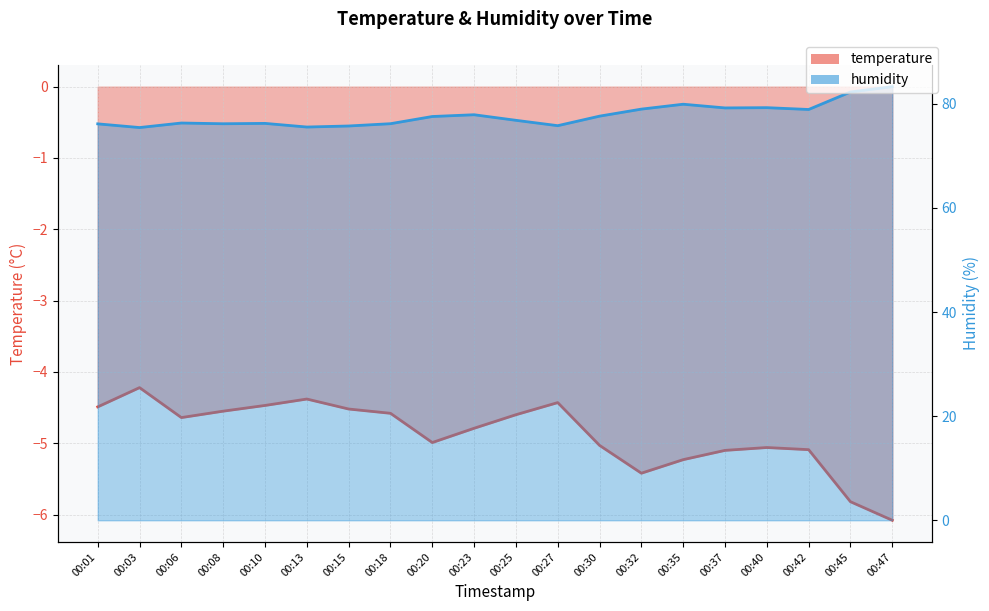

The value of temperature at 00:27 is -4.4. True or false?

True